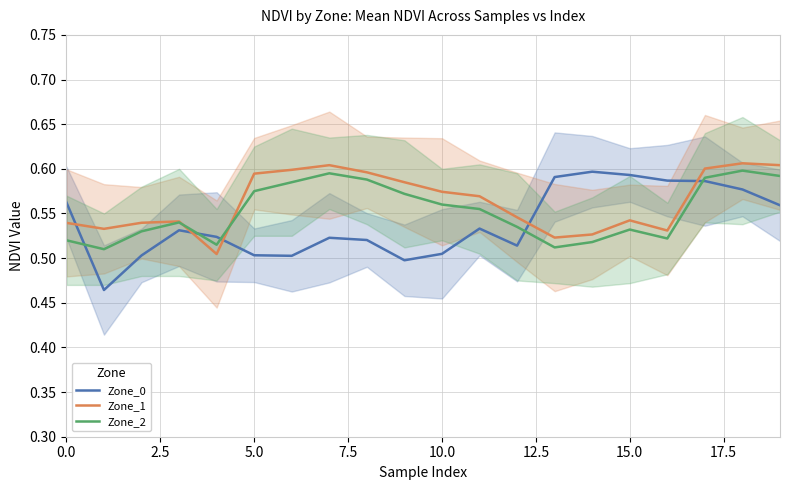

The Zone_0 series shows 0.2 at 10.0. True or false?

False